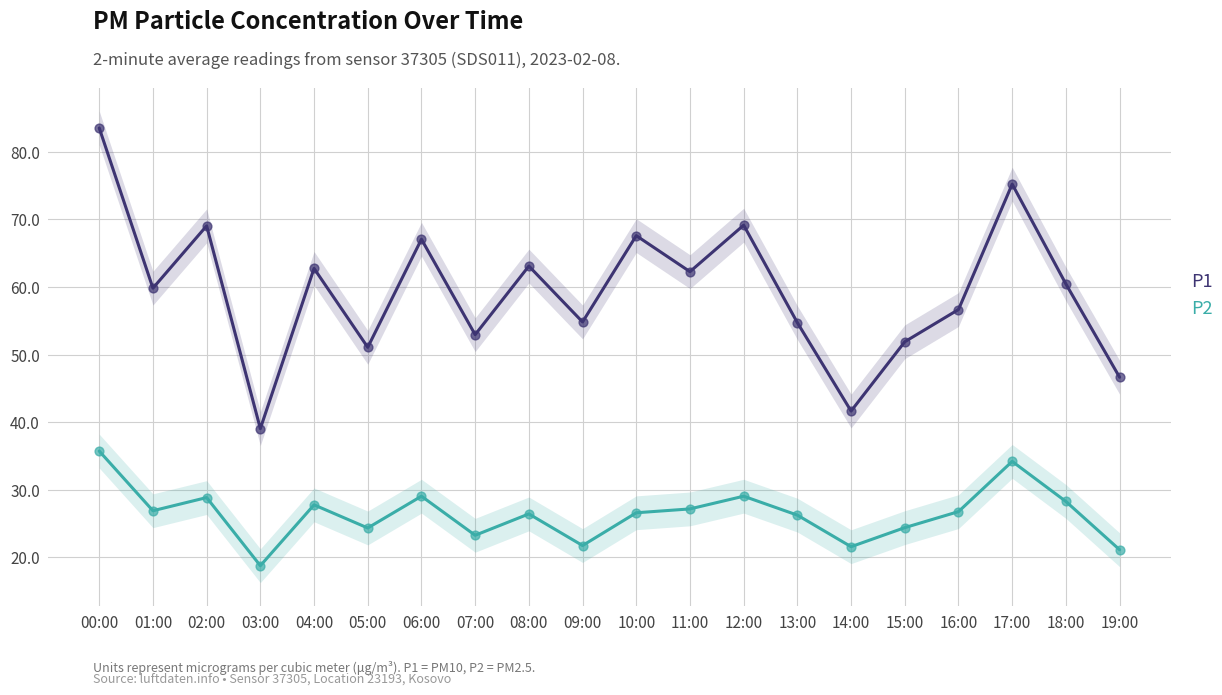

Which series has the widest spread of Y values?

P1